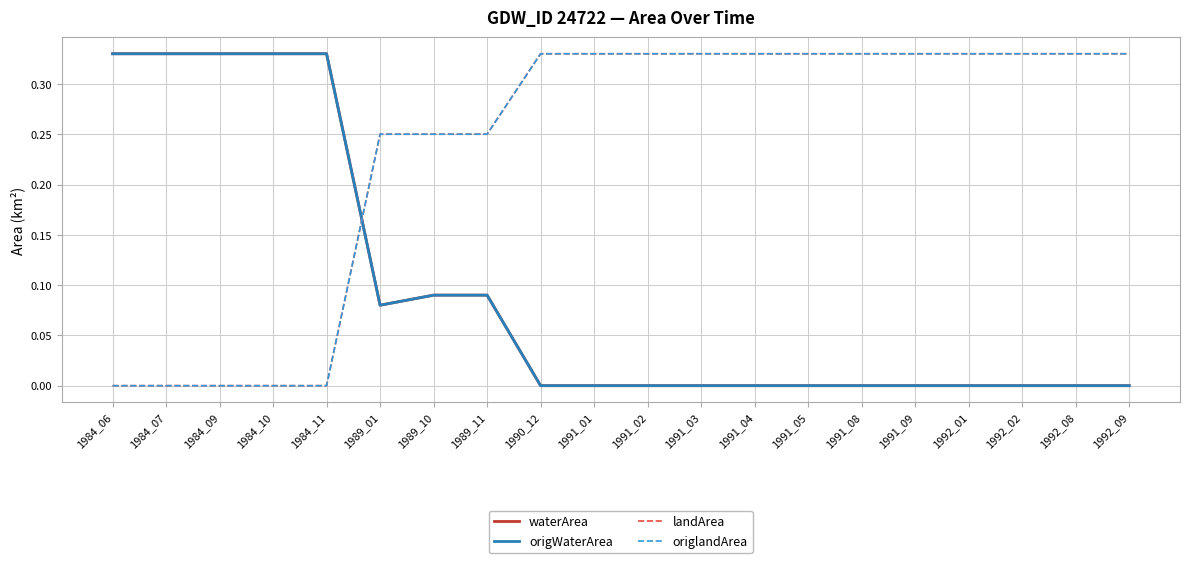

Reading left to right, what are all the values shown in this chart?

waterArea: 0.3	0.3	0.3	0.3	0.3	0.1	0.1	0.1	0.0	0.0	0.0	0.0	0.0	0.0	0.0	0.0	0.0	0.0	0.0	0.0
origWaterArea: 0.3	0.3	0.3	0.3	0.3	0.1	0.1	0.1	0.0	0.0	0.0	0.0	0.0	0.0	0.0	0.0	0.0	0.0	0.0	0.0
landArea: 0.0	0.0	0.0	0.0	0.0	0.2	0.2	0.2	0.3	0.3	0.3	0.3	0.3	0.3	0.3	0.3	0.3	0.3	0.3	0.3
origlandArea: 0.0	0.0	0.0	0.0	0.0	0.2	0.2	0.2	0.3	0.3	0.3	0.3	0.3	0.3	0.3	0.3	0.3	0.3	0.3	0.3